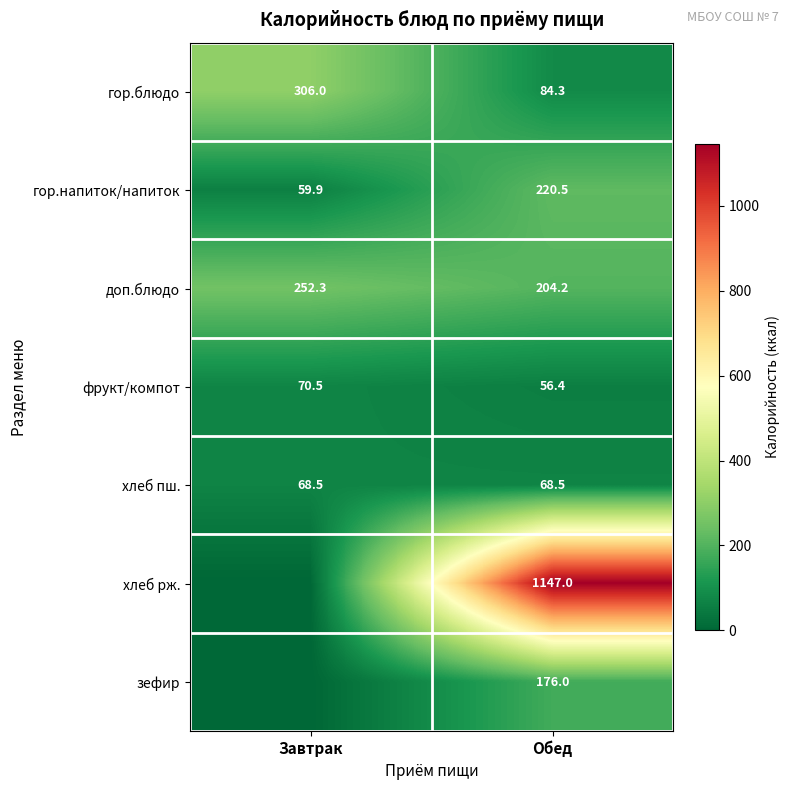

Between Обед and Завтрак, which is larger?

Завтрак